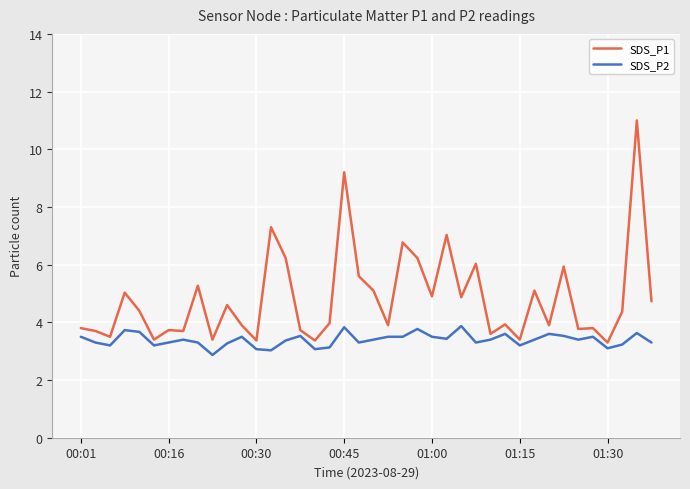

Which series has the widest spread of values?

SDS_P1